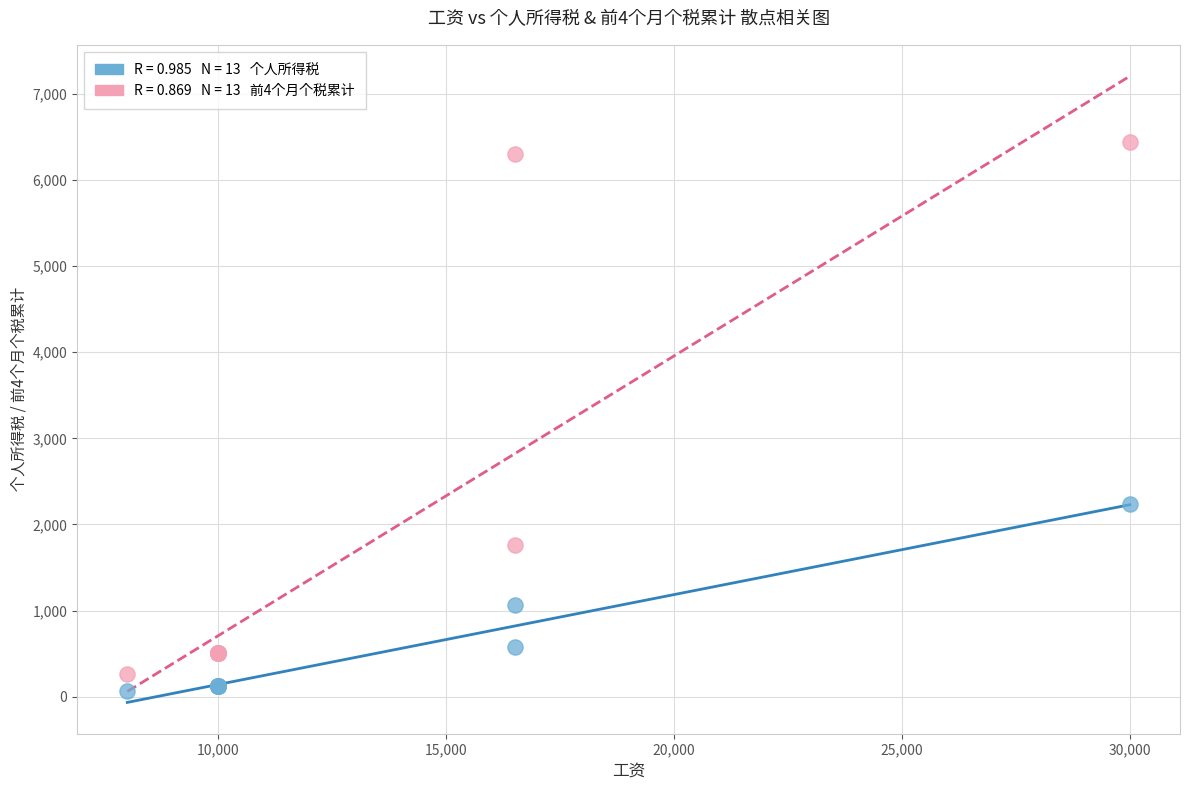

Across all series, what Y value is closest to 3253?

2240